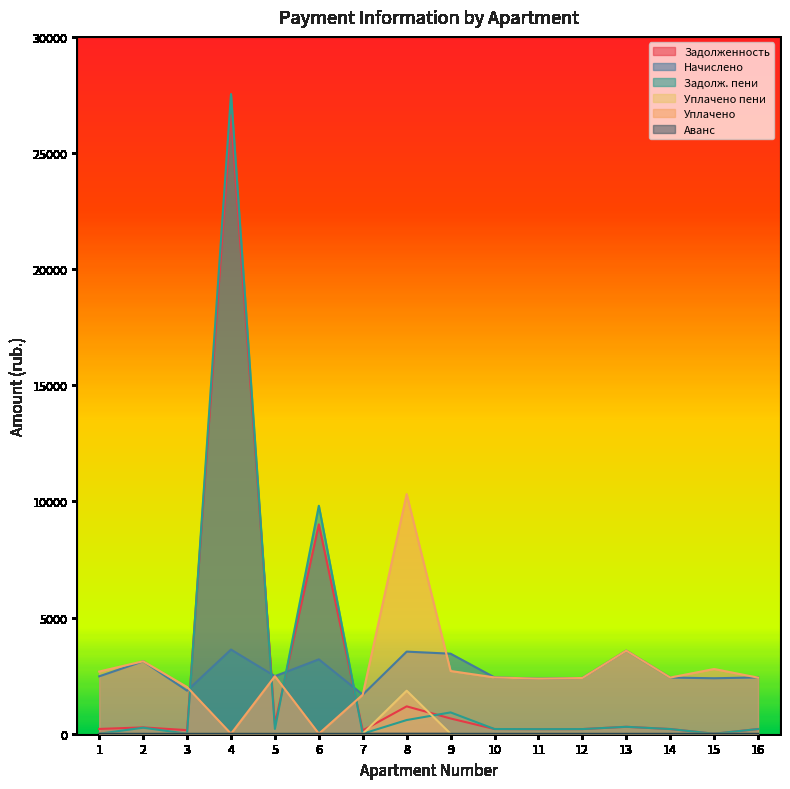

Which series has the widest spread of values?

Задолж. пени